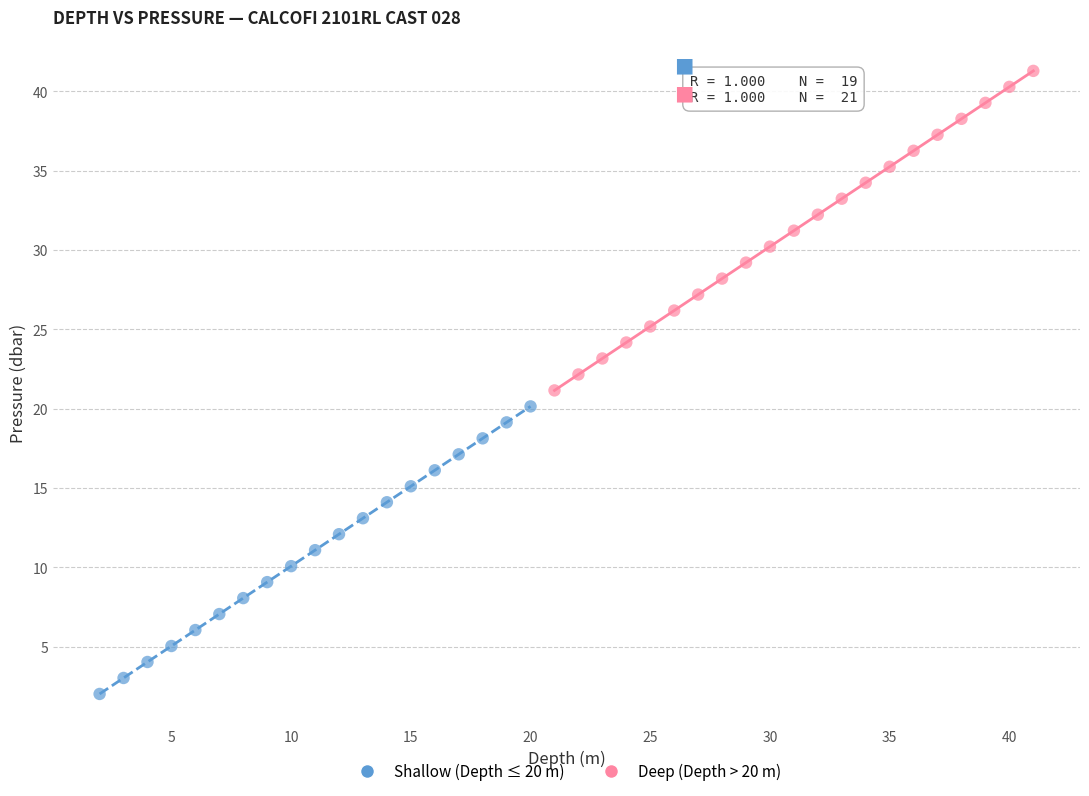

Which series has the largest Y range (max minus min)?

Deep (Depth > 20 m)